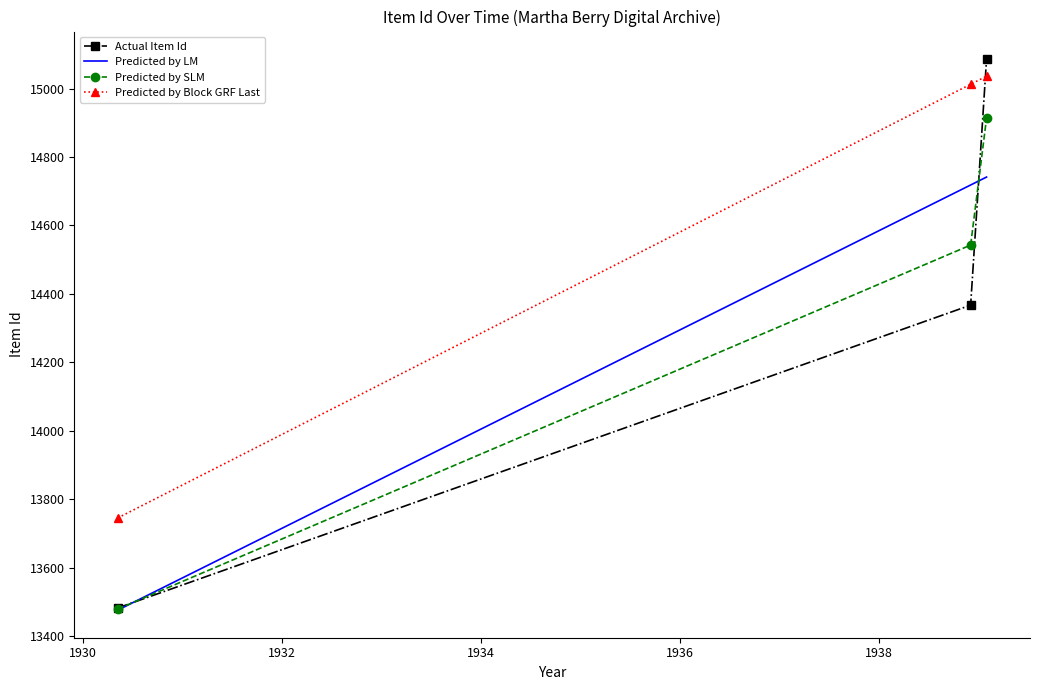

What is the highest value of the Predicted by SLM series?

14913.7